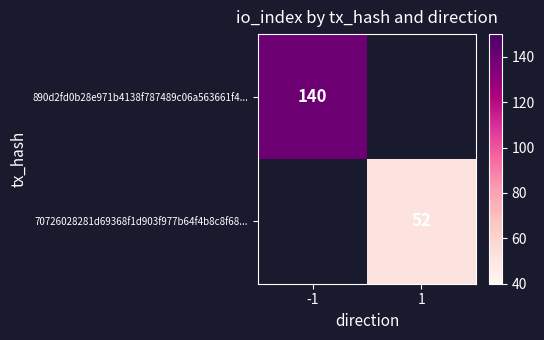

True or false: 890d2fd0b28e971b4138f787489c06a563661f4... has a value of 140 at -1.

True